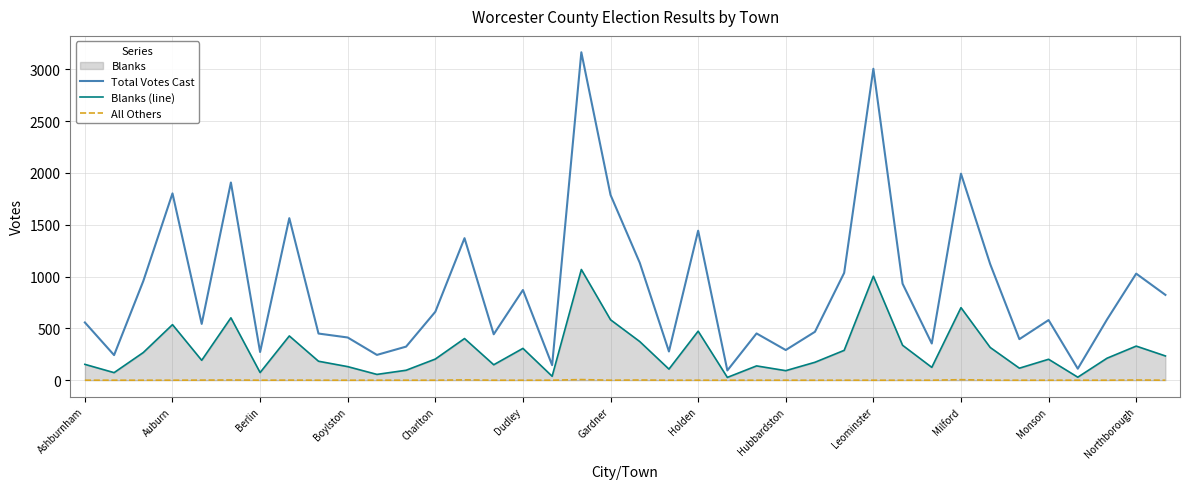

True or false: Total Votes Cast has more than 1 interior local peaks.

True